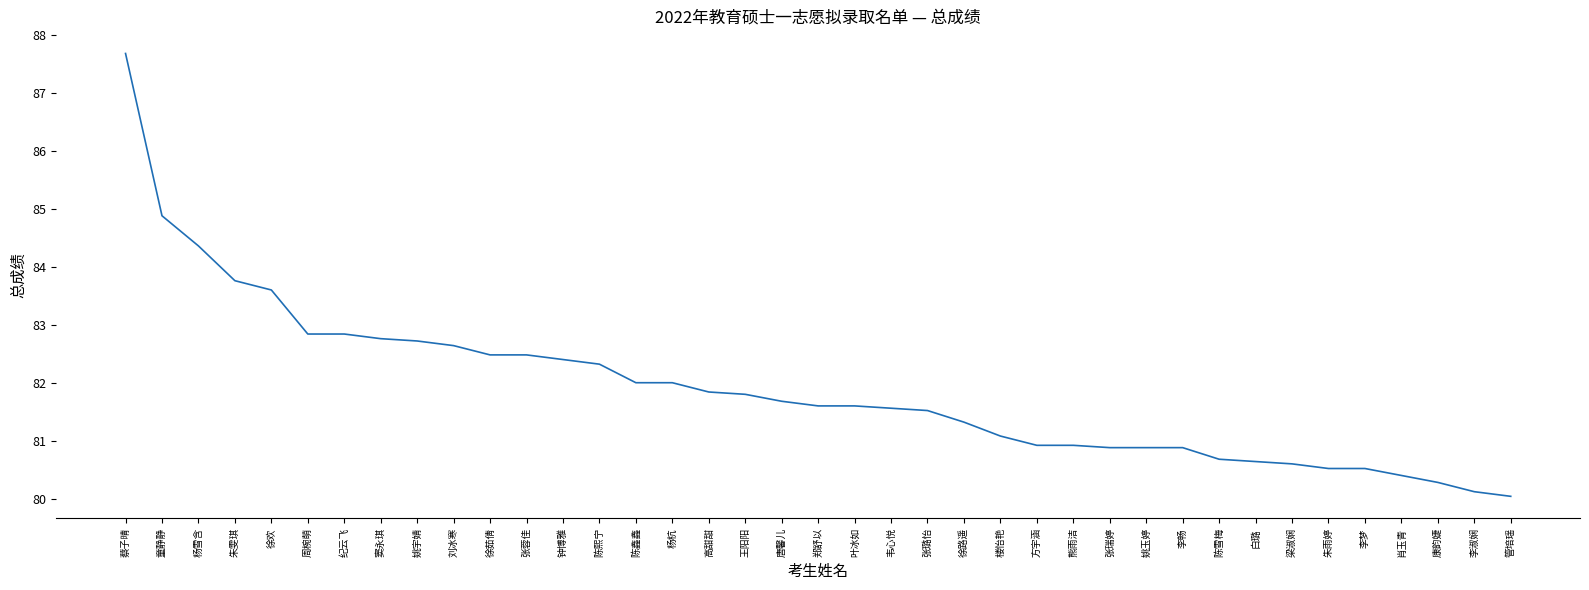

What is the change in value from 郑舒以 to 熊雨洁?

-0.7